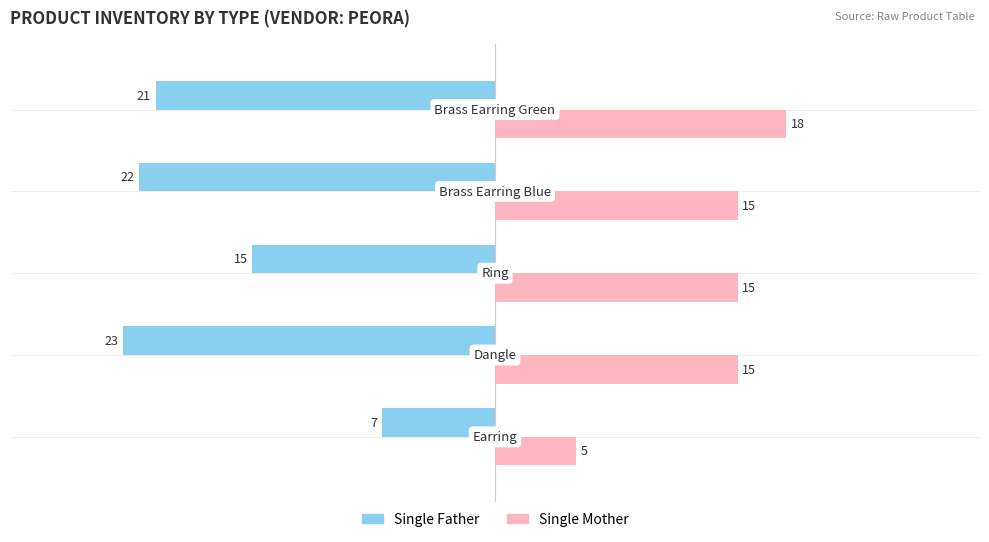

What is the sum of all Single Mother values?

68